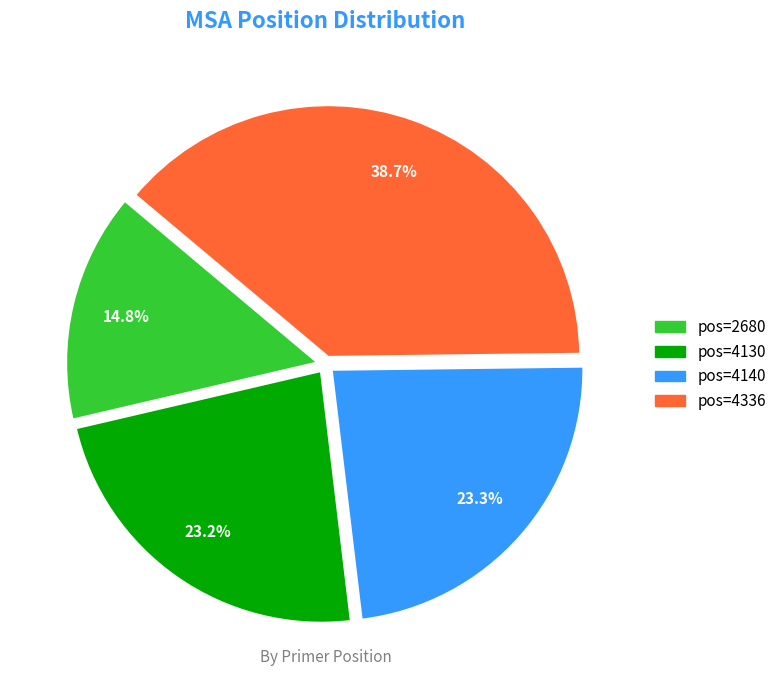

How many segments does this pie chart have?

4